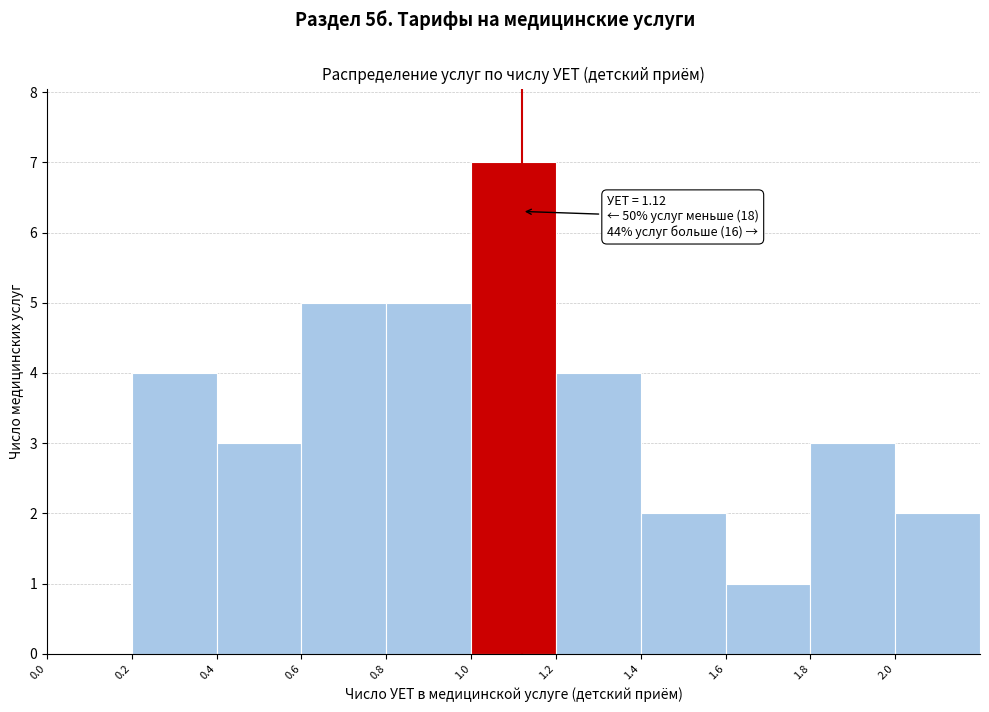

Which range on the x-axis has the tallest bar?

1.0 to 1.2